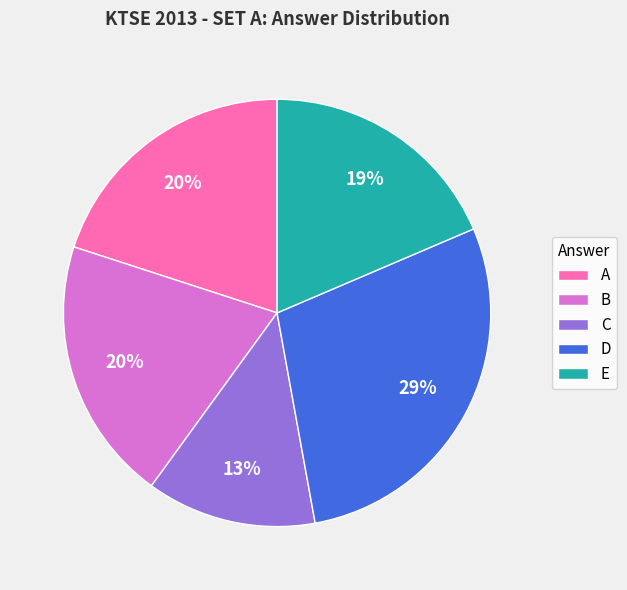

To the nearest percent, what is the difference between the E and A slice percentages?

1%